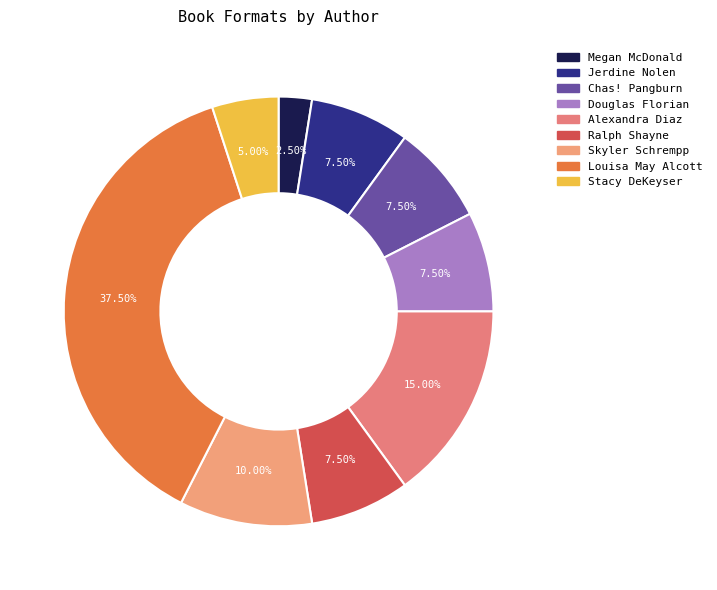

How many segments does this pie chart have?

9